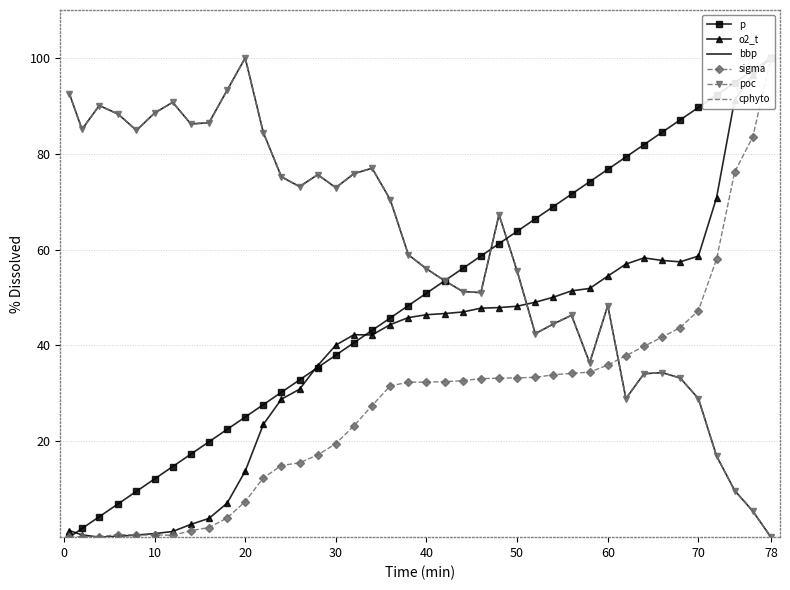

The cphyto series shows 0.0 at 78. True or false?

True